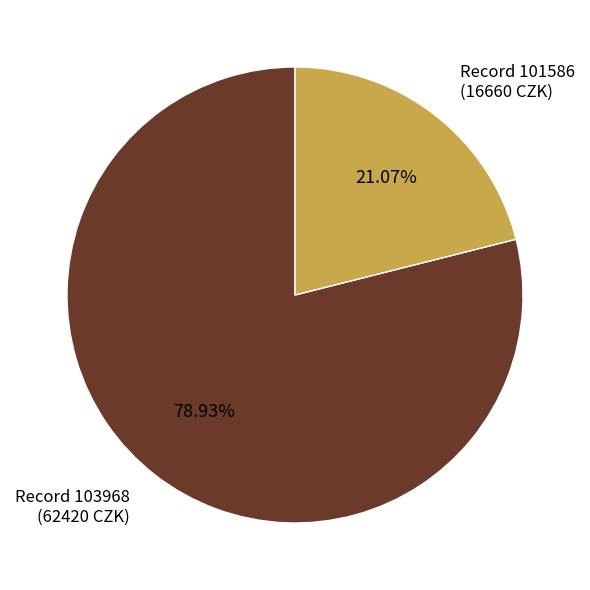

Which has a higher value, Record 103968 (62420 CZK) or Record 101586 (16660 CZK)?

Record 103968 (62420 CZK)